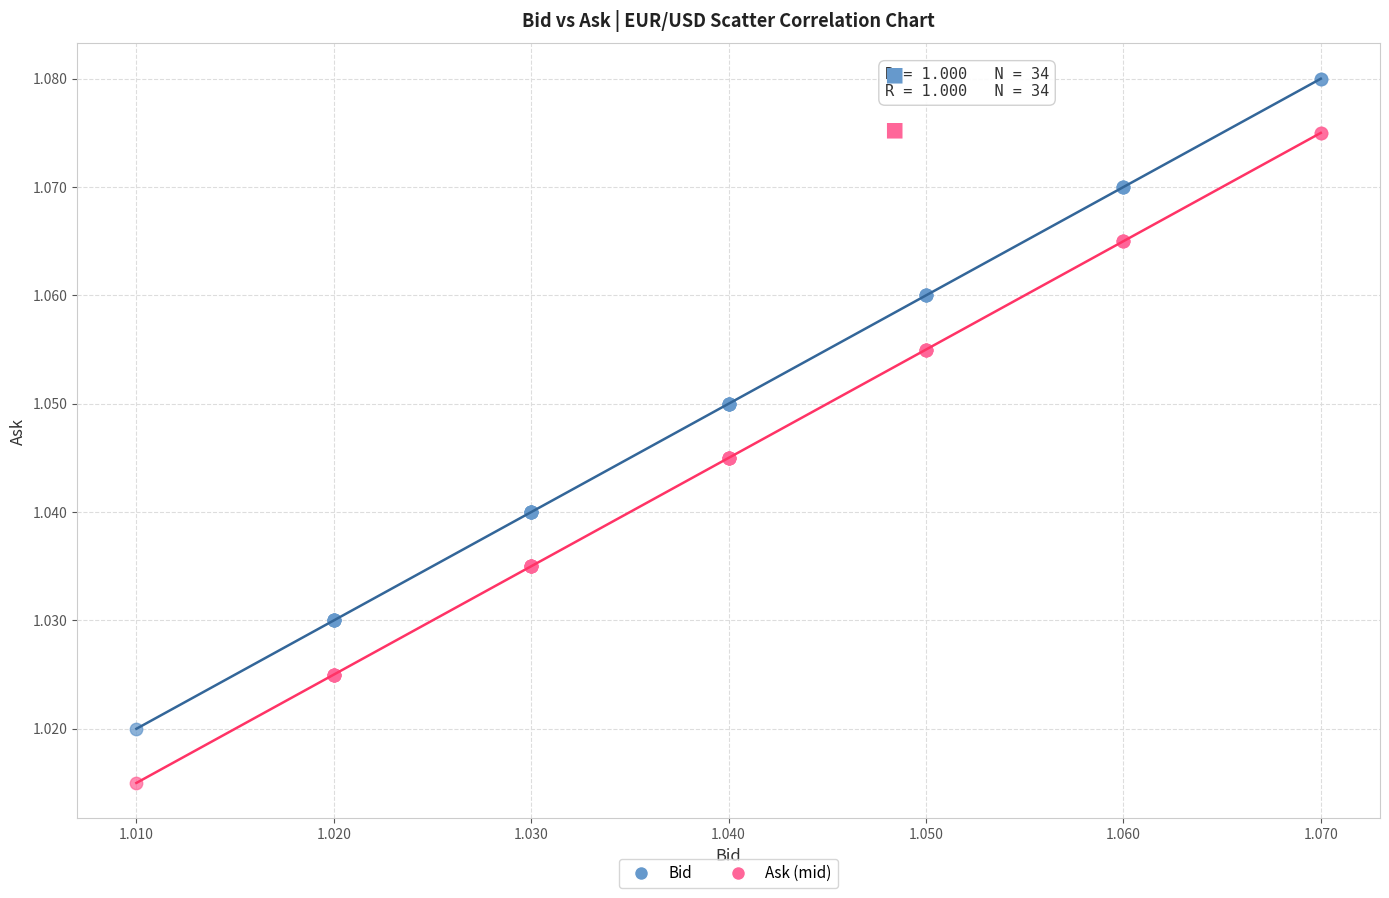

Which series reaches the maximum Y coordinate?

Bid